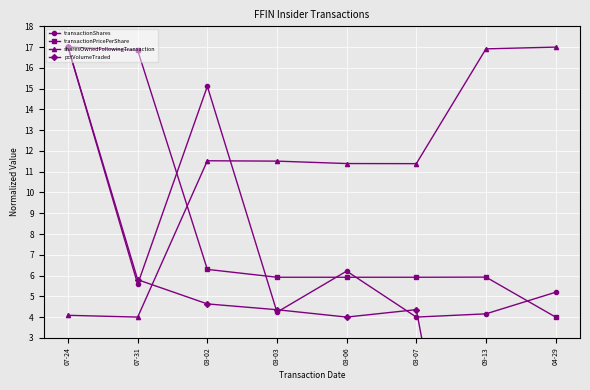

Reading left to right, extract all data points from this chart.

transactionShares: 07-24=17.0	07-31=5.6	03-02=15.1	03-03=4.2	03-06=6.2	03-07=4.0	09-13=4.2	04-29=5.2
transactionPricePerShare: 07-24=17.0	07-31=16.8	03-02=6.3	03-03=5.9	03-06=5.9	03-07=5.9	09-13=5.9	04-29=4.0
sharesOwnedFollowingTransaction: 07-24=4.1	07-31=4.0	03-02=11.5	03-03=11.5	03-06=11.4	03-07=11.4	09-13=16.9	04-29=17.0
pctVolumeTraded: 07-24=17.0	07-31=5.8	03-02=4.6	03-03=4.4	03-06=4.0	03-07=4.4	09-13=-13.3	04-29=-13.3